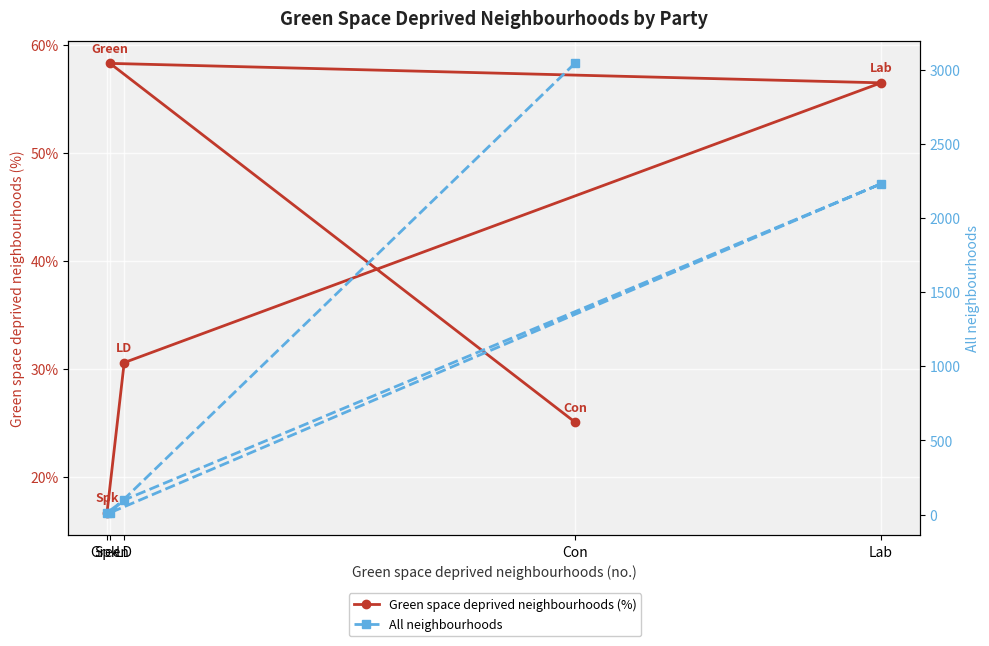

What position from the left is LD?

4